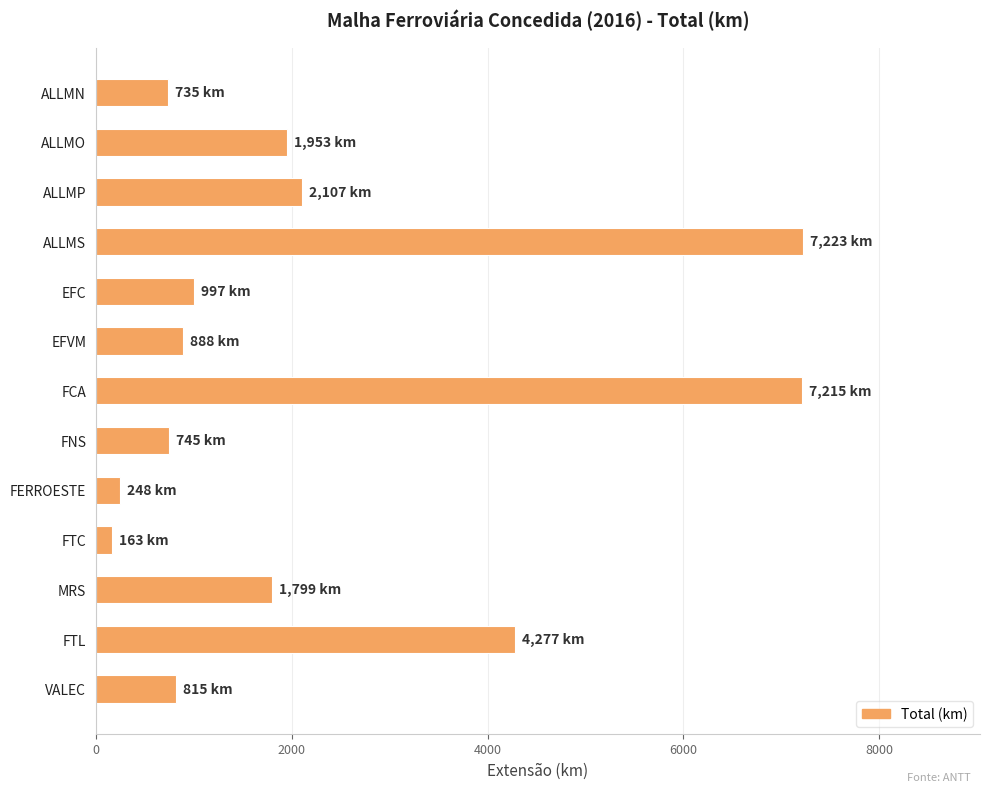

Approximately how many times larger is the value at EFC compared to ALLMP?

0.5